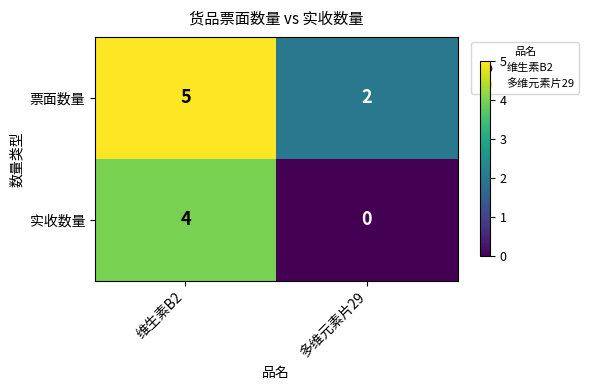

What is the difference between the maximum and minimum values in the 实收数量 series?

4